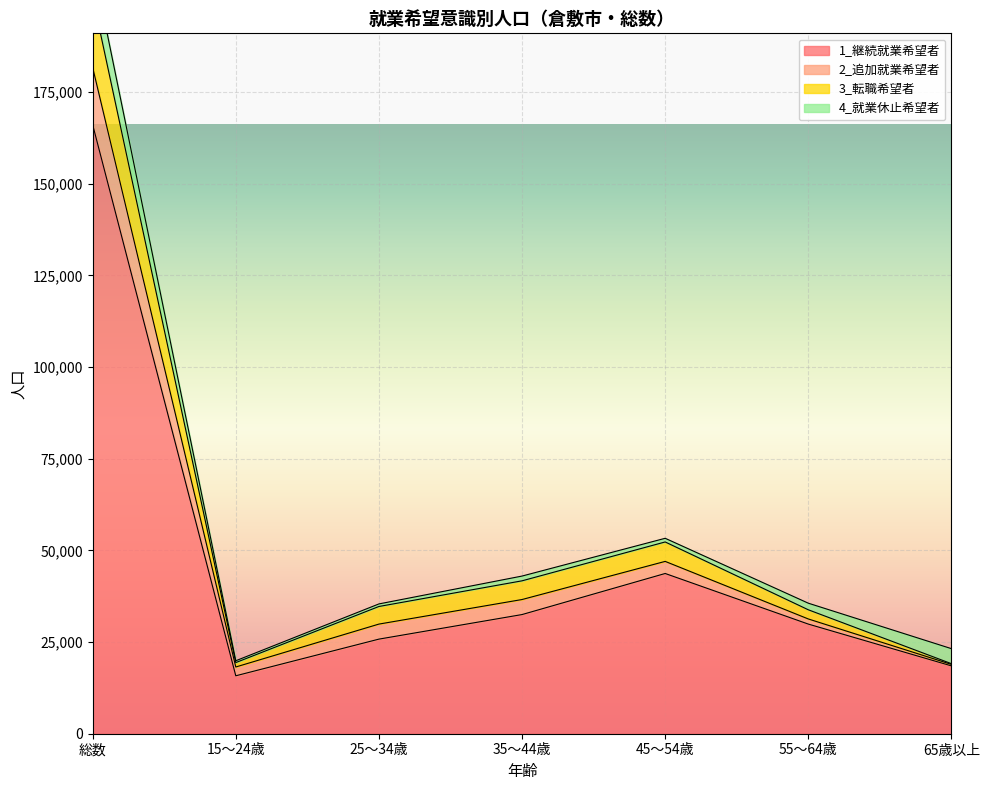

In 1_継続就業希望者, how many points are lower than both neighbors (excluding endpoints)?

1